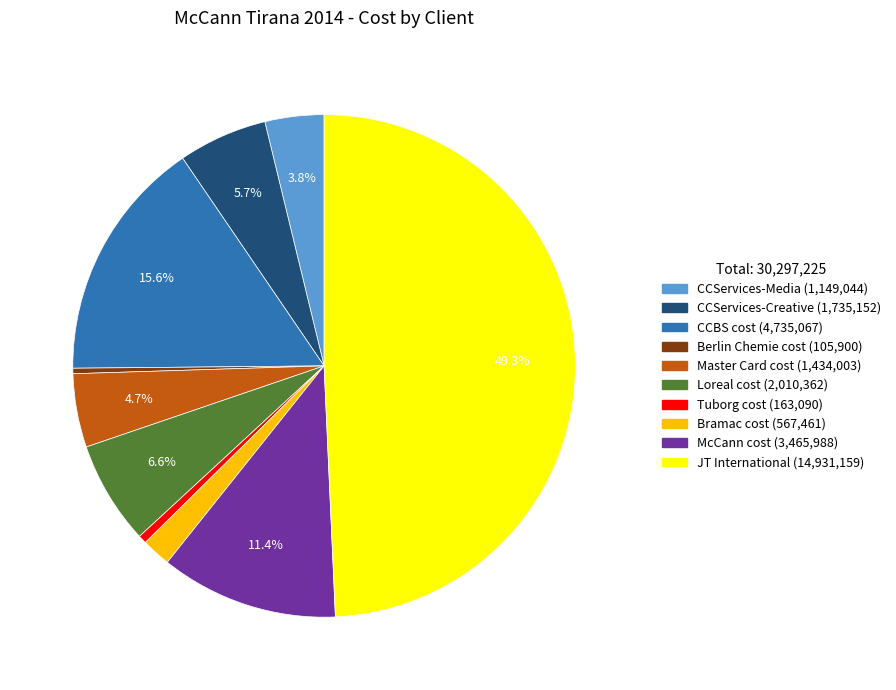

Which has a higher value, JT International or McCann cost?

JT International